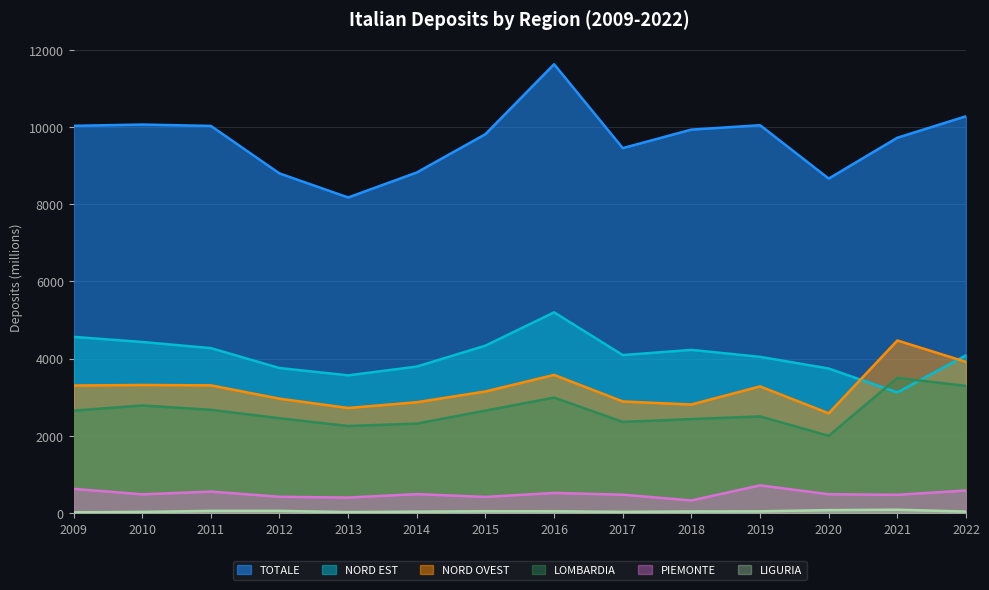

How many lines are shown in the chart?

6